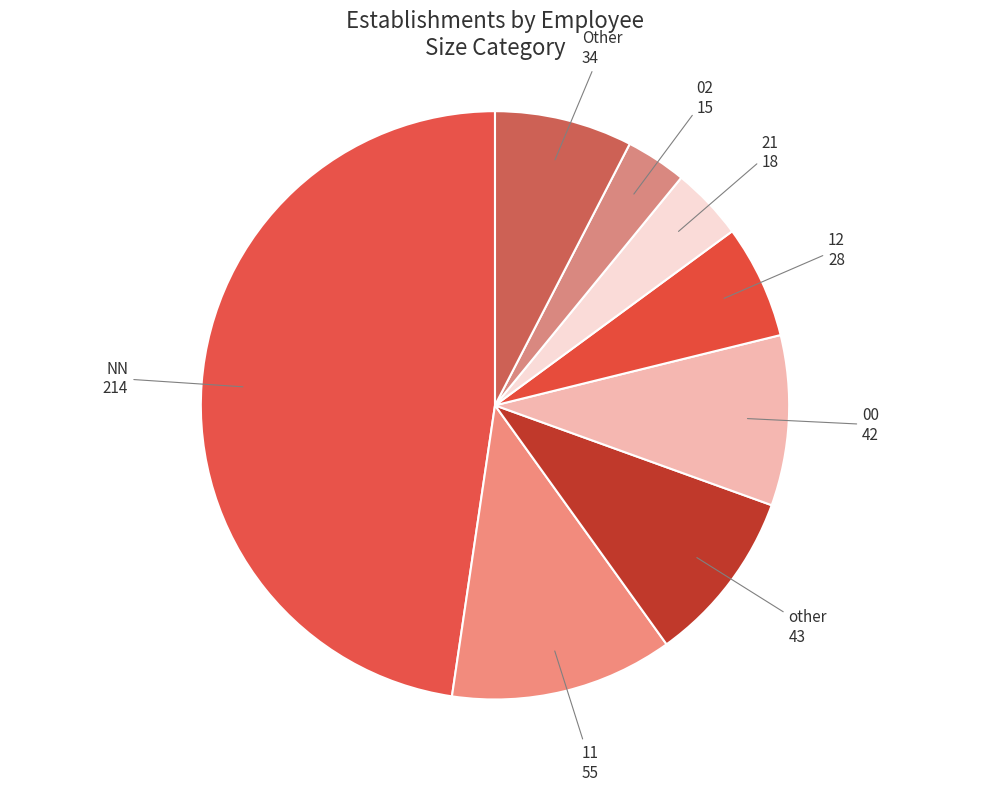

Combined, do 02 and 12 account for over 50%?

No